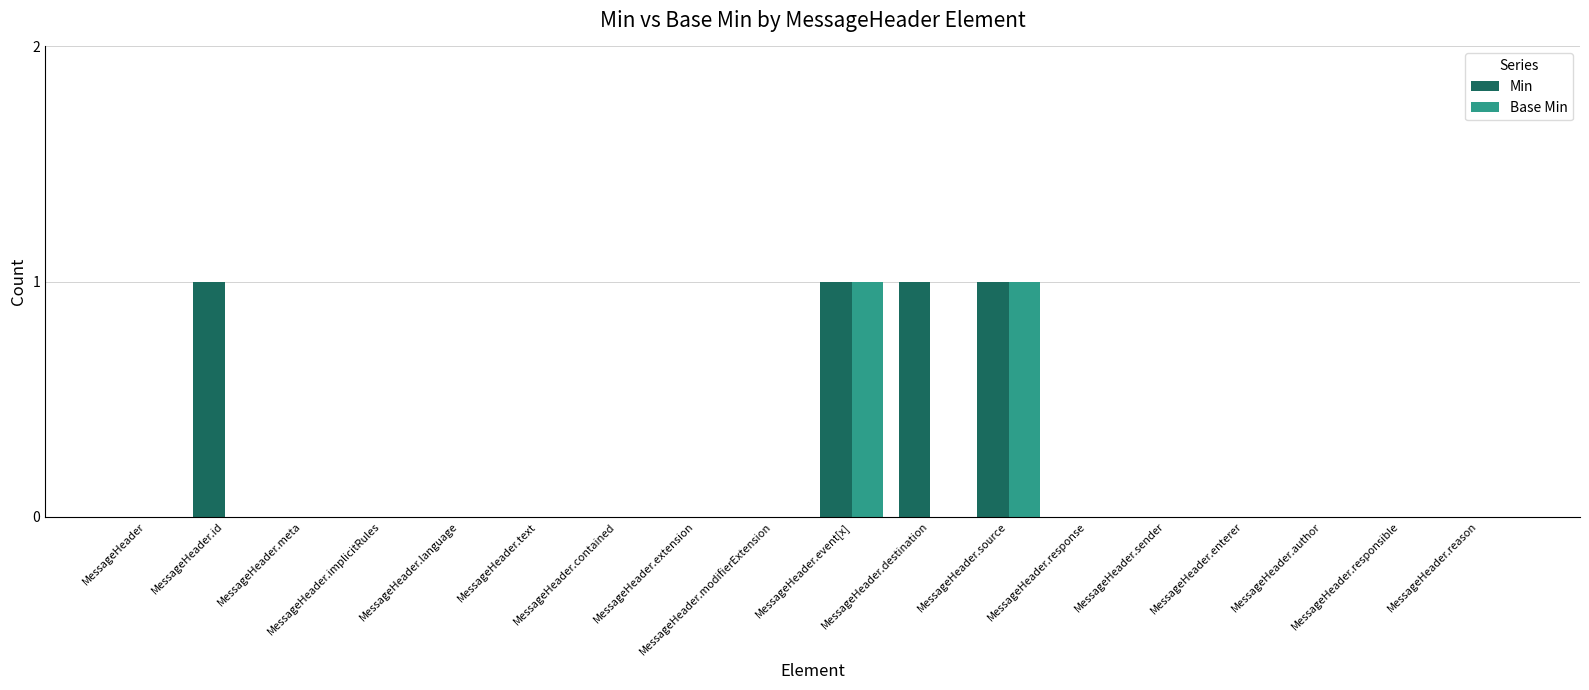

The value of Min at MessageHeader.id is 2. True or false?

False